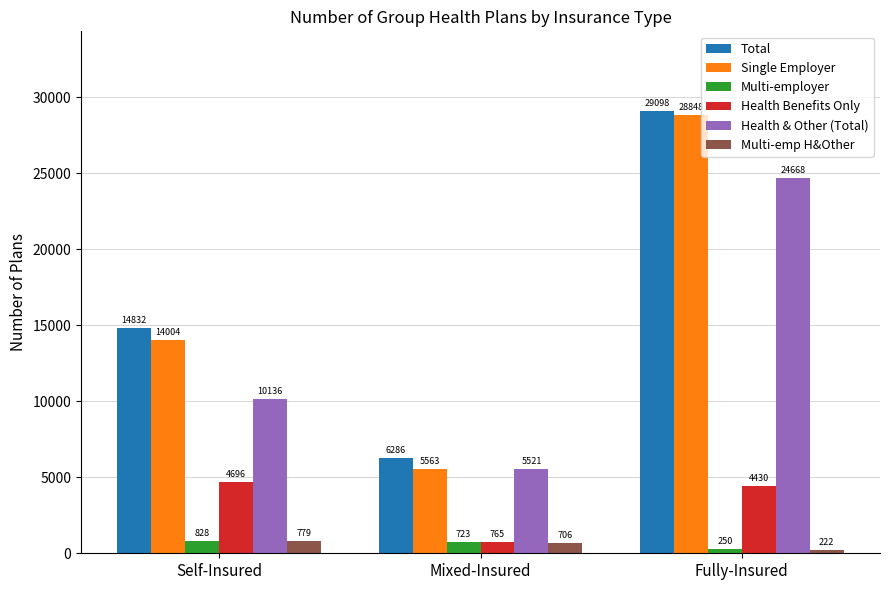

Reading right to left, transcribe all the data shown in this chart.

Total: Fully-Insured=29098	Mixed-Insured=6286	Self-Insured=14832
Single Employer: Fully-Insured=28848	Mixed-Insured=5563	Self-Insured=14004
Multi-employer: Fully-Insured=250	Mixed-Insured=723	Self-Insured=828
Health Benefits Only: Fully-Insured=4430	Mixed-Insured=765	Self-Insured=4696
Health & Other (Total): Fully-Insured=24668	Mixed-Insured=5521	Self-Insured=10136
Multi-emp H&Other: Fully-Insured=222	Mixed-Insured=706	Self-Insured=779